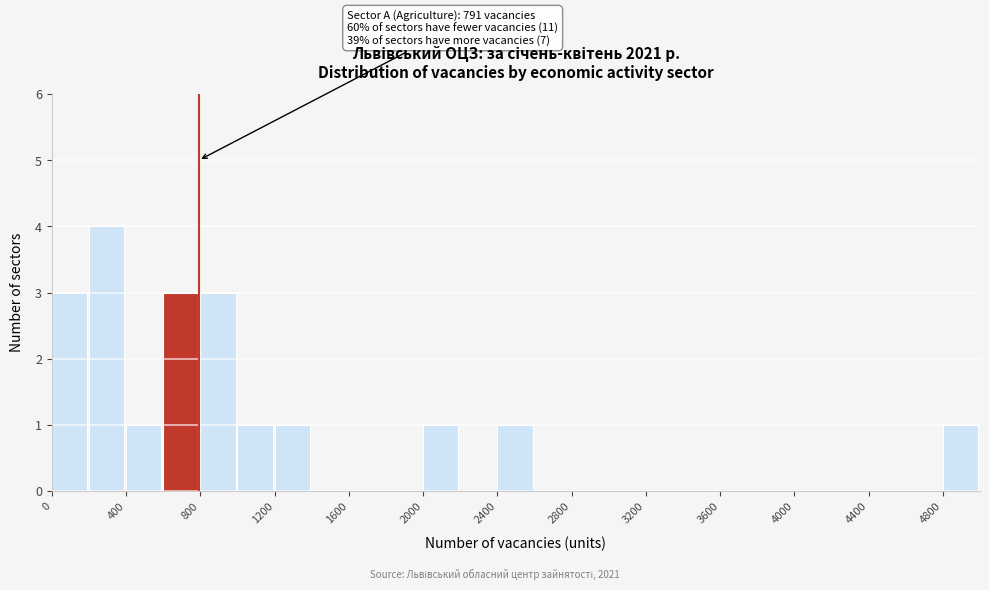

Which range on the x-axis has the tallest bar?

200 to 400